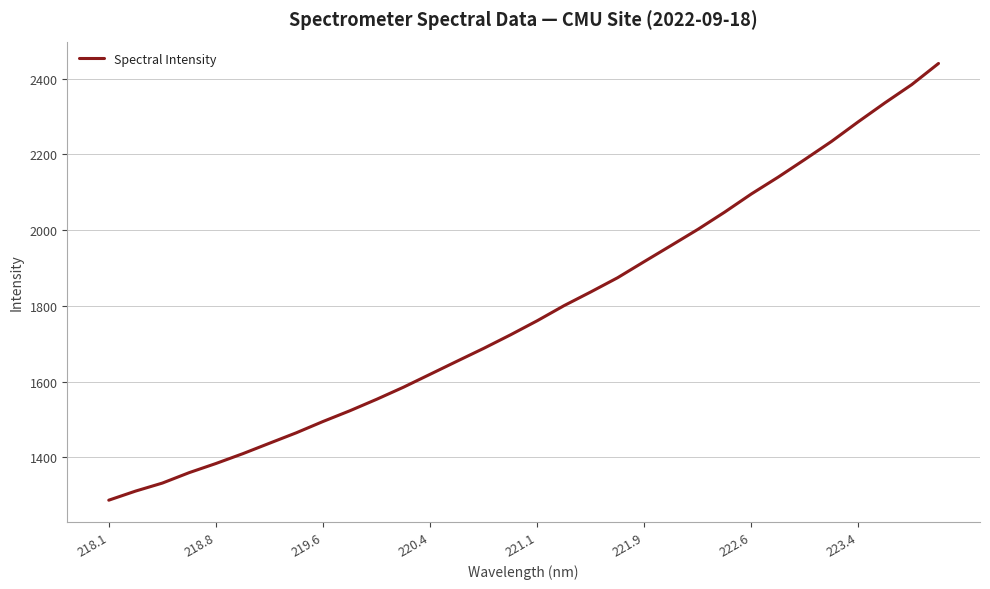

How many distinct data groups are displayed?

1